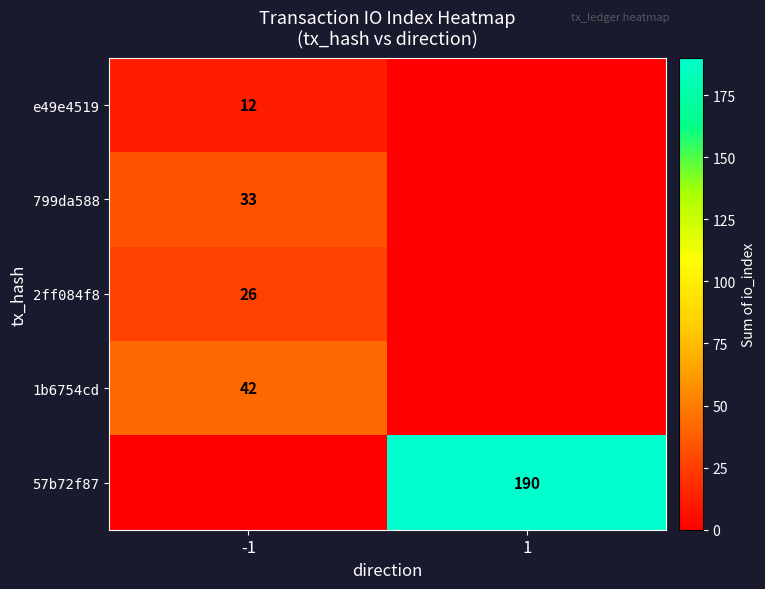

True or false: 799da588 has a value of 9 at -1.

False